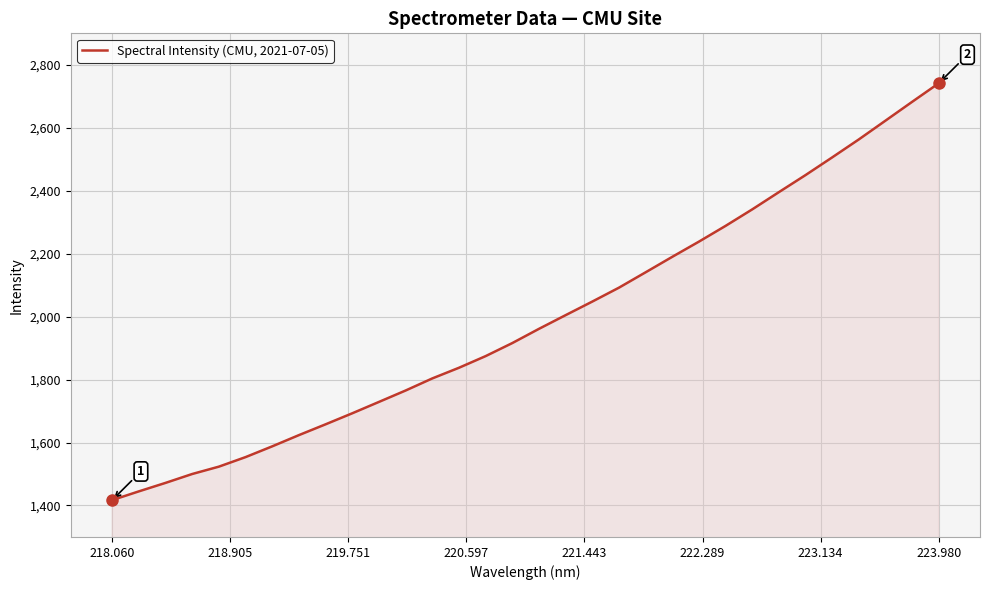

What is the difference between the maximum and minimum values?

1324.2